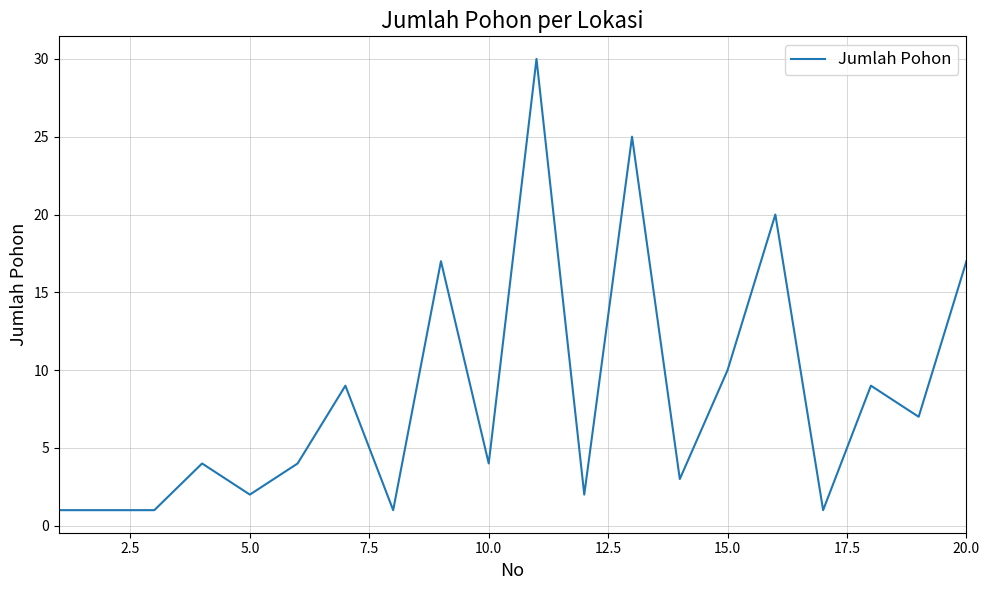

What is the maximum value shown in the chart?

30